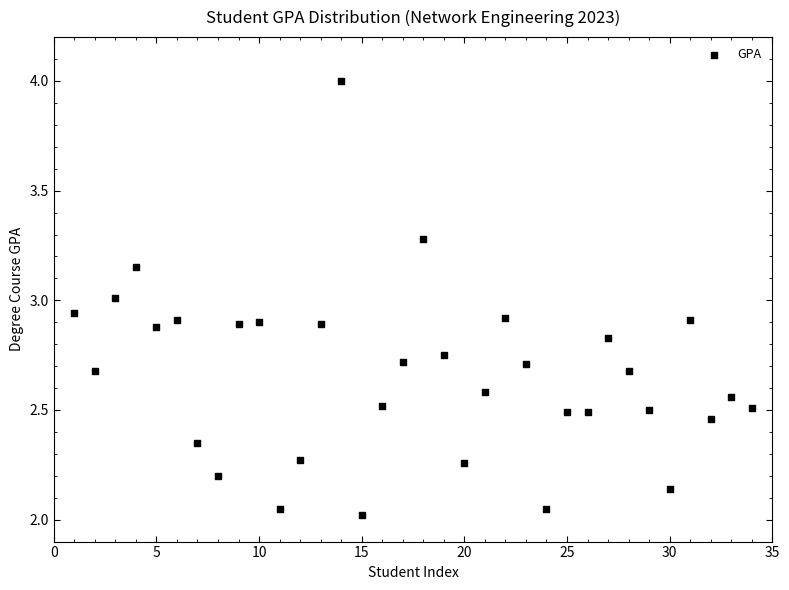

What is the range of X values (max minus min)?

33.0